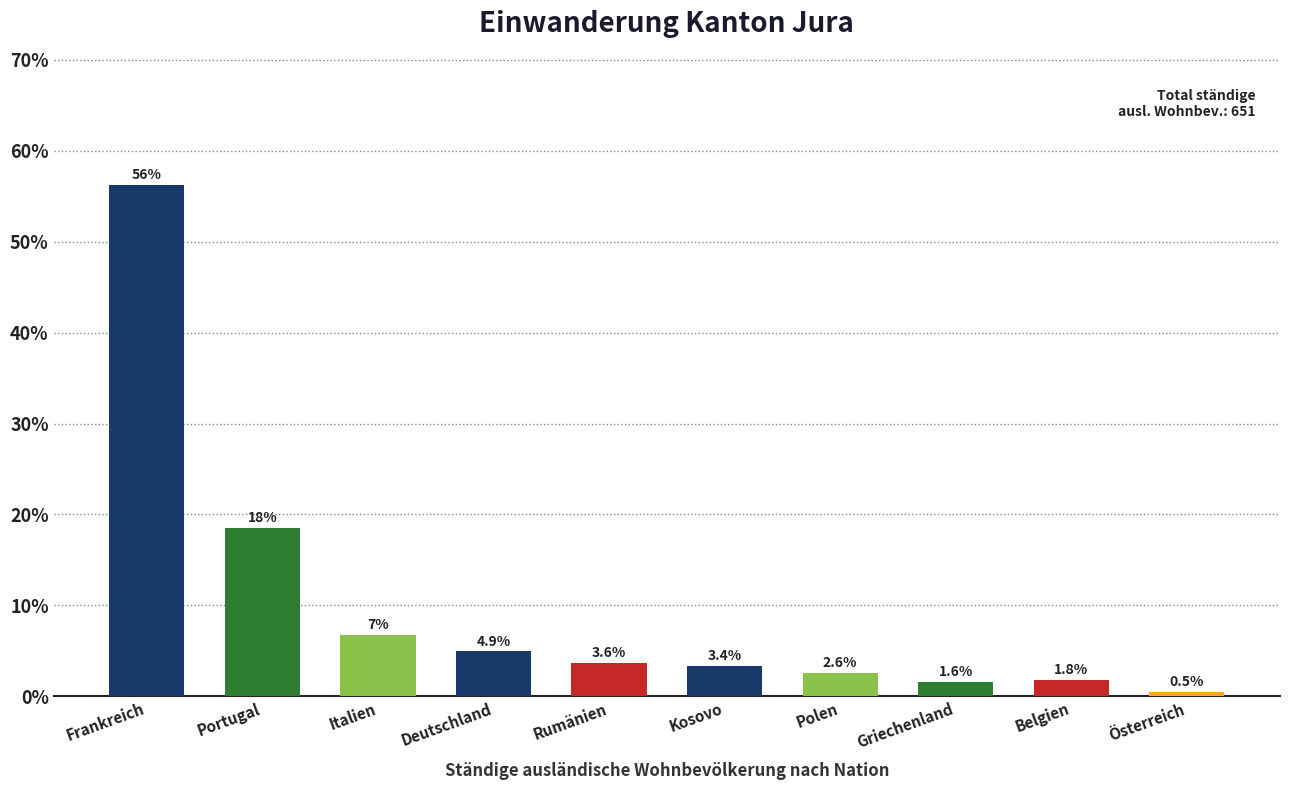

Approximately how many times larger is the value at Deutschland compared to Portugal?

0.3